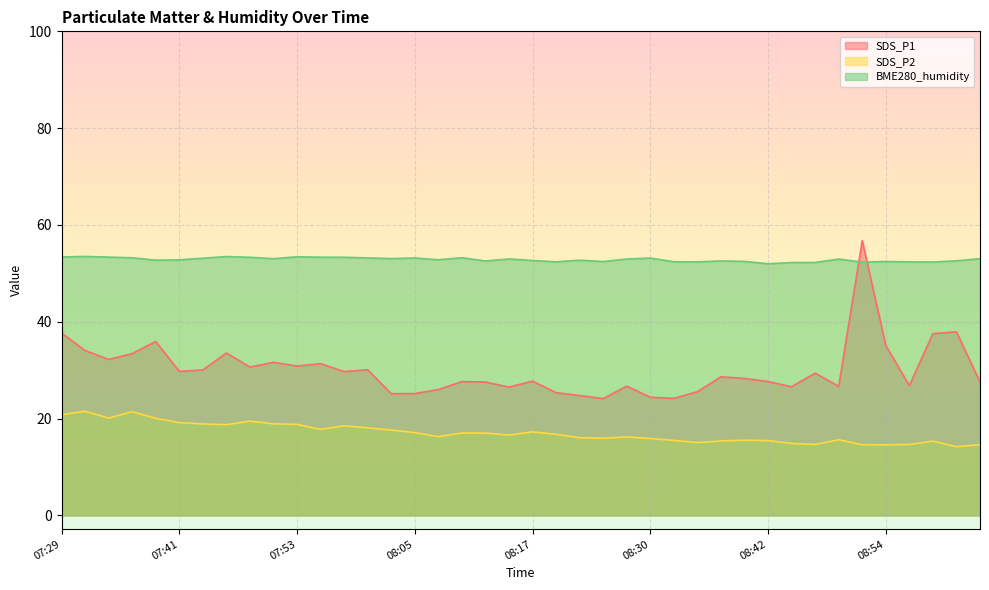

Which category has the lowest value across all series?

09:01